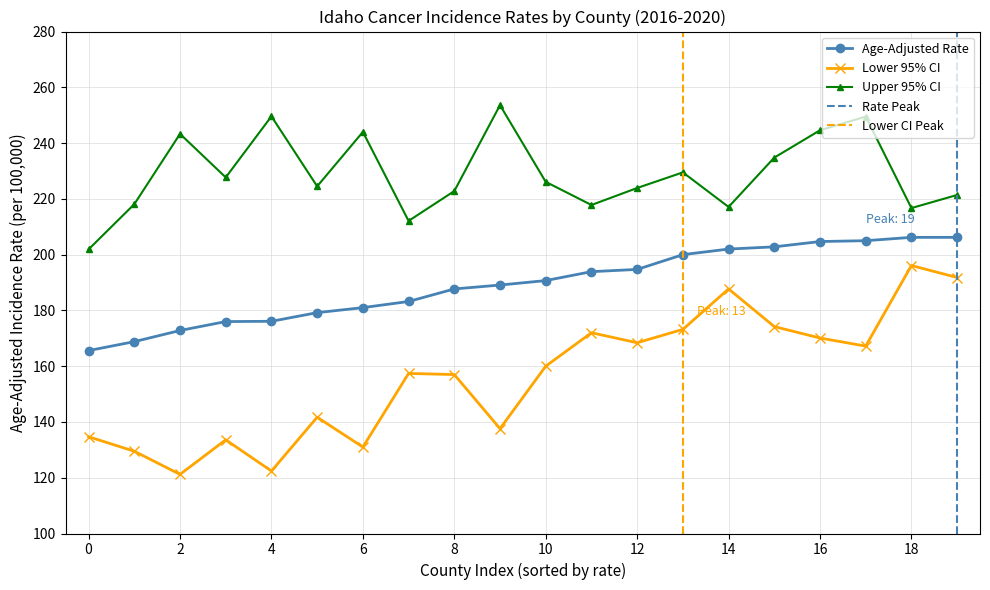

True or false: Age-Adjusted Rate and Lower 95% CI intersect in this chart.

False